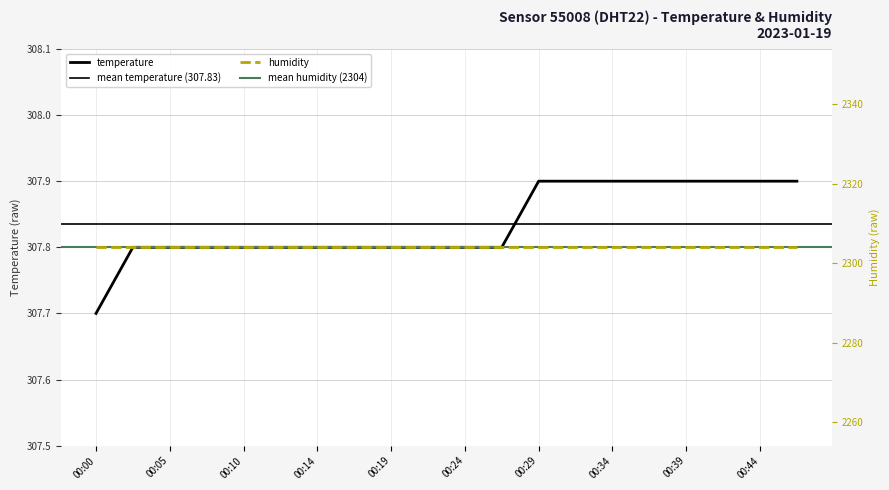

What is the maximum value shown in the chart?

307.9